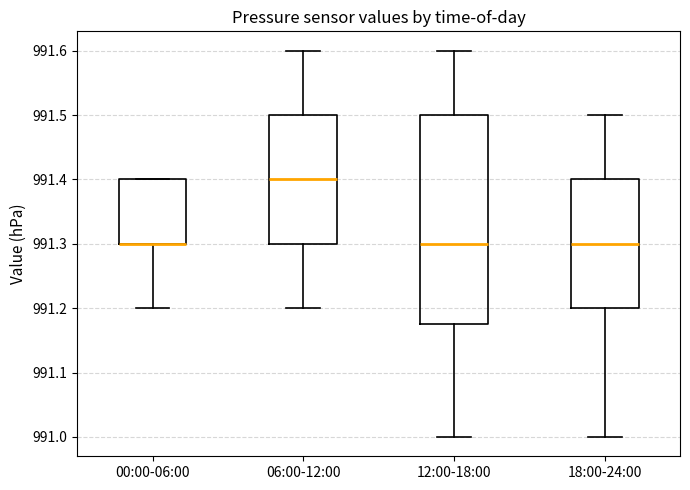

Where is the lower edge of the box for 06:00-12:00 on the y-axis? The values are not printed on the chart, so give them approximately, as read against the axis.

991.30